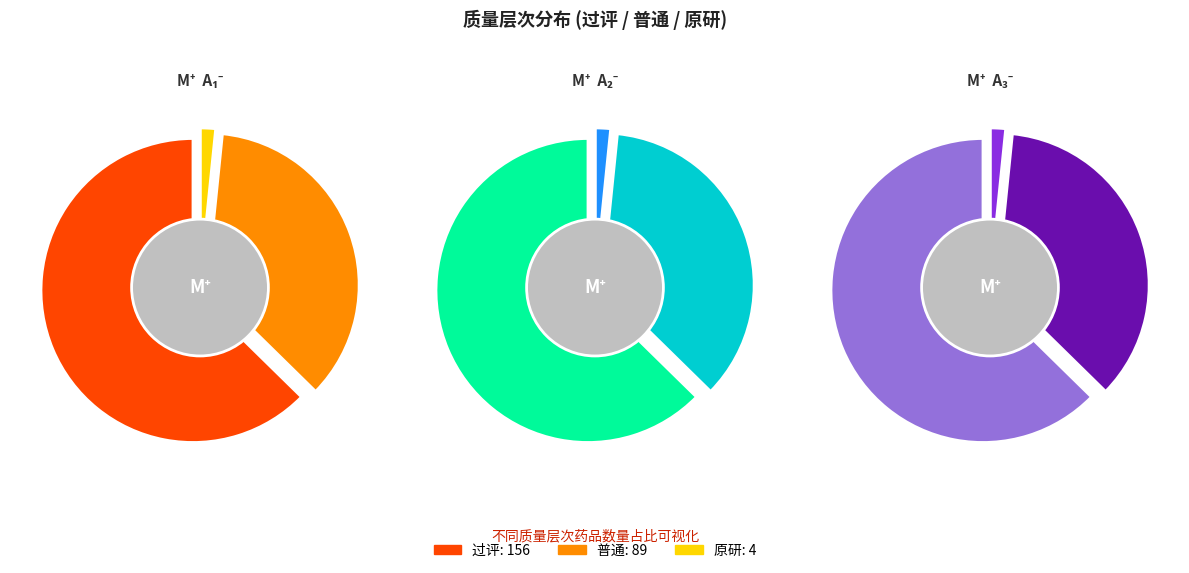

What is the largest slice in the pie chart?

过评